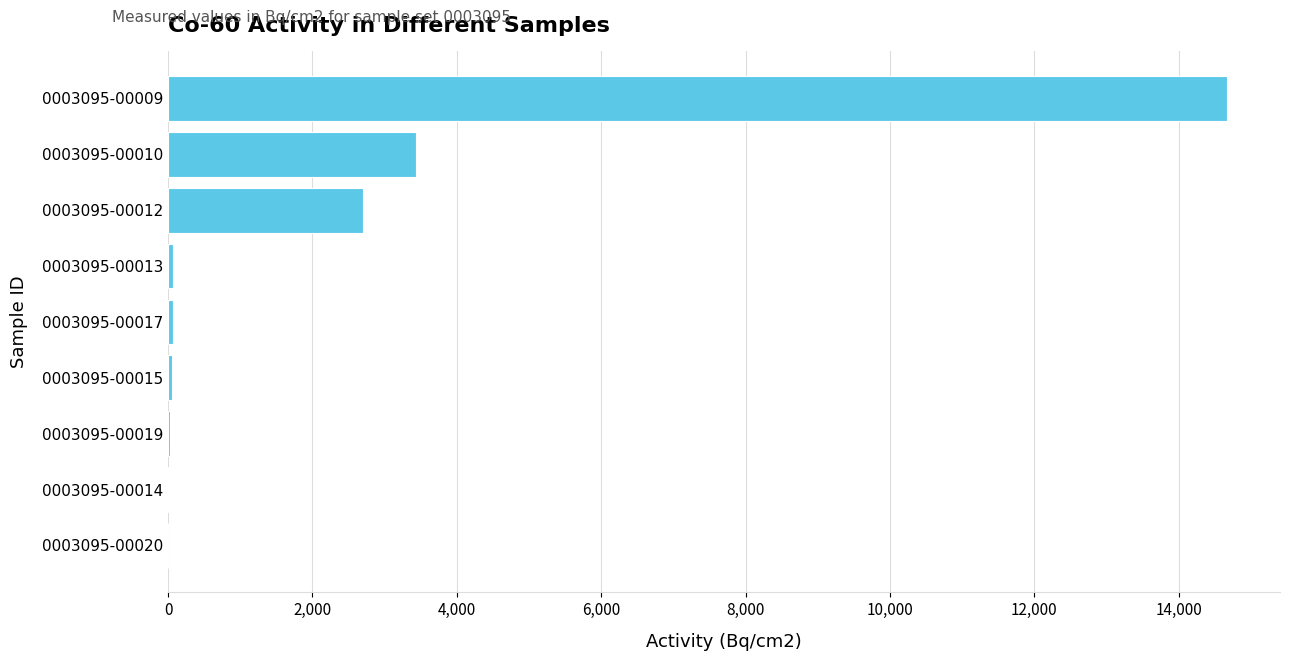

What is the greatest value displayed?

14670.0